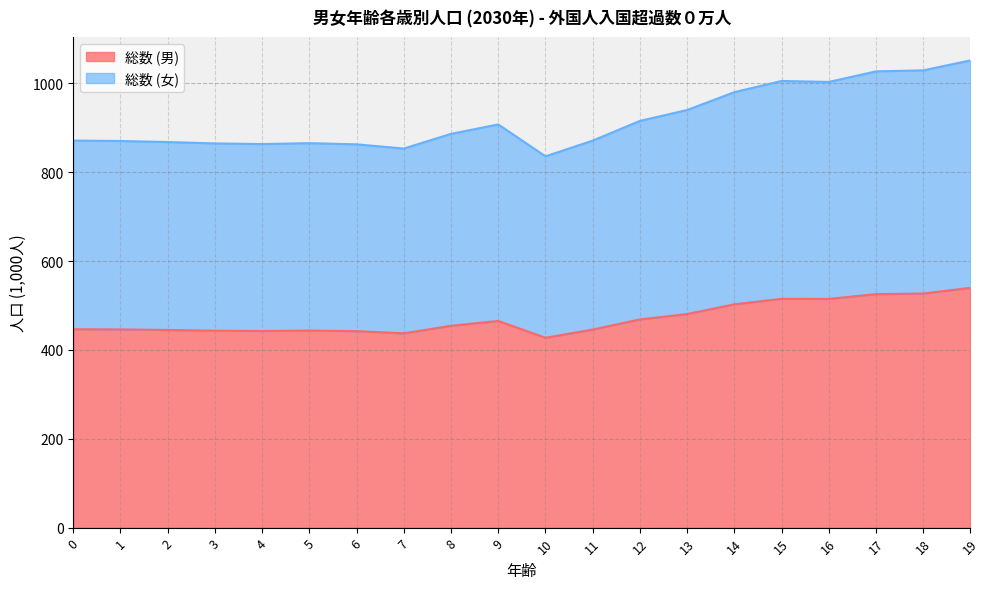

True or false: 総数 (男) has more than 0 interior local peaks.

True